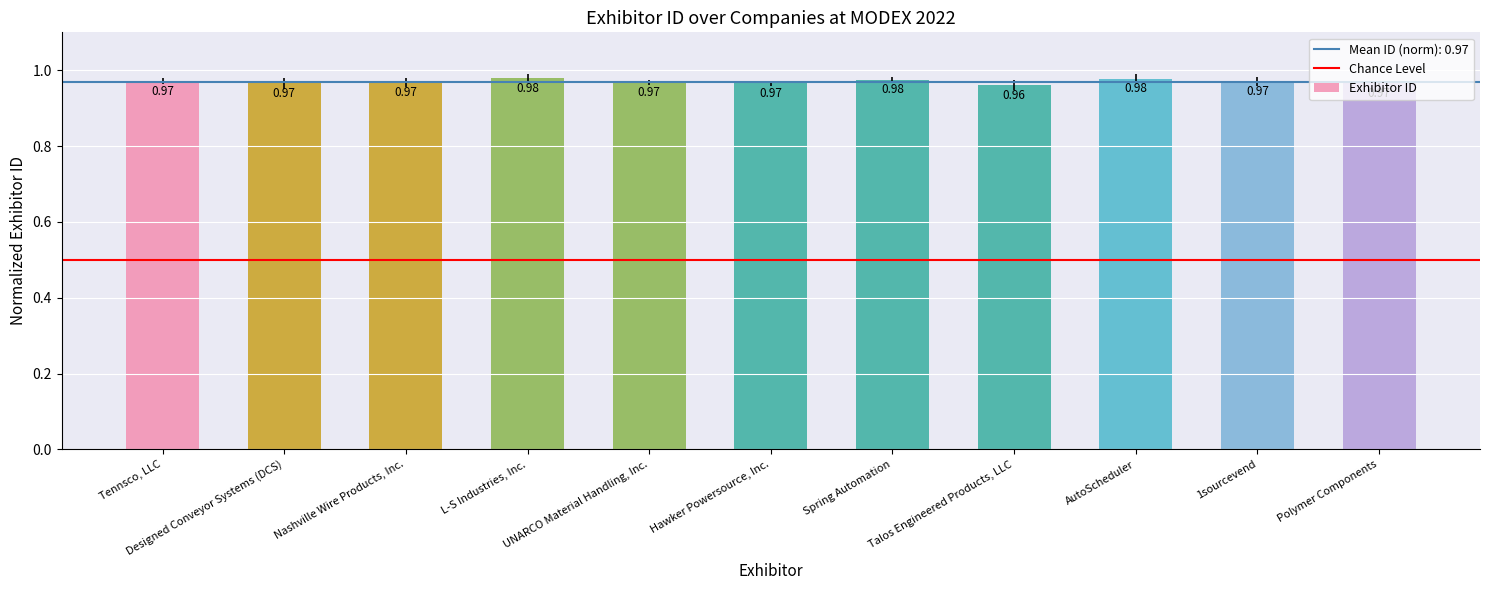

Where is the data nearest to the value 0?

Talos Engineered Products, LLC